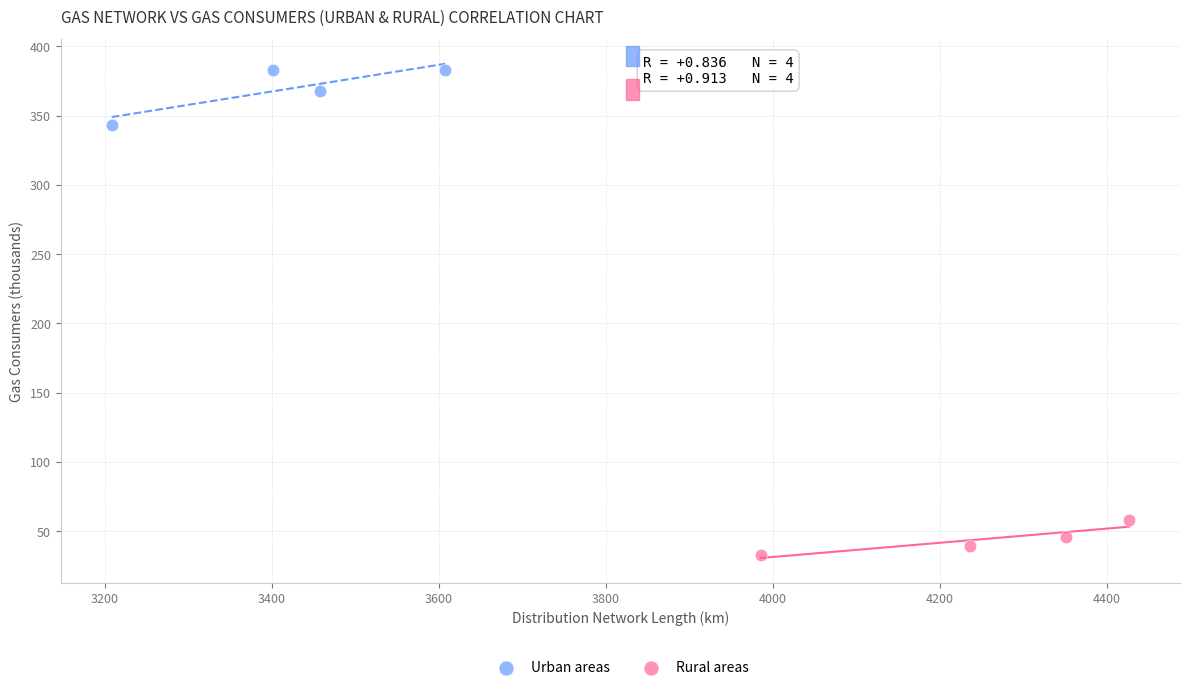

Which series contains the lowest Y value?

Rural areas